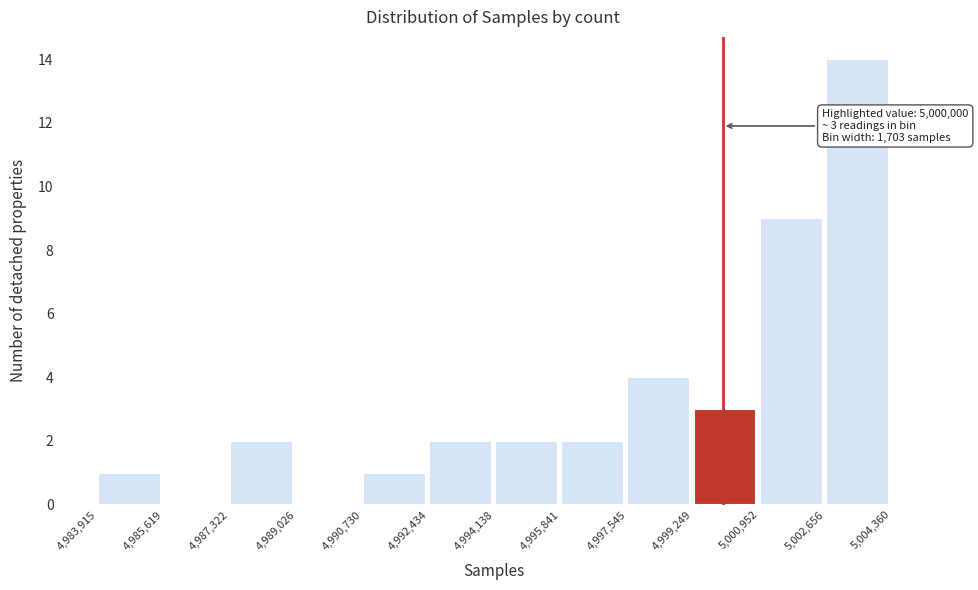

Which range on the x-axis has the tallest bar?

5,002,656 to 5,004,360